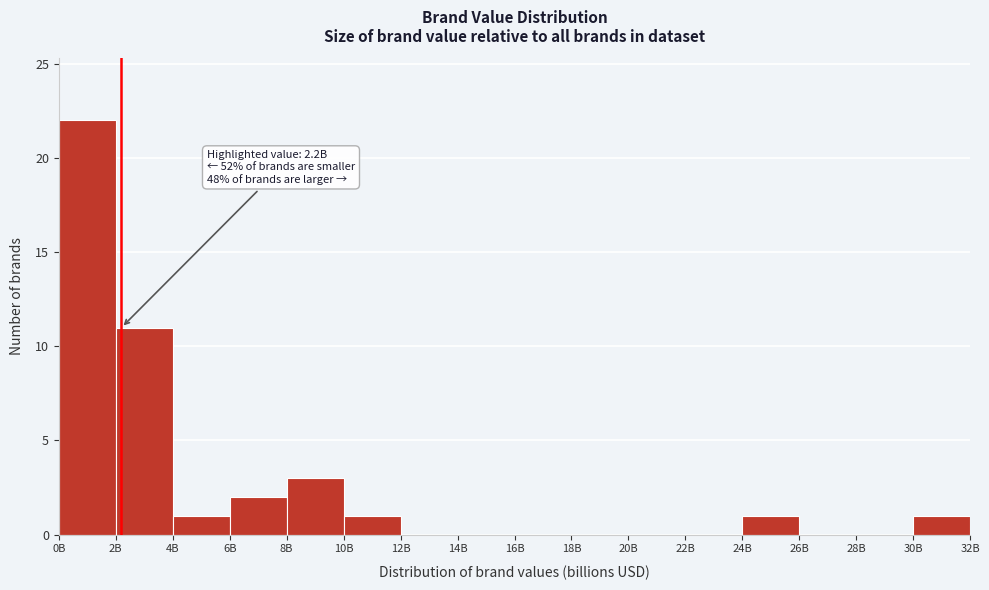

Reading left to right, what are all the values shown in this chart?

0B=22	2B=11	4B=1	6B=2	8B=3	10B=1	12B=0	14B=0	16B=0	18B=0	20B=0	22B=0	24B=1	26B=0	28B=0	30B=1